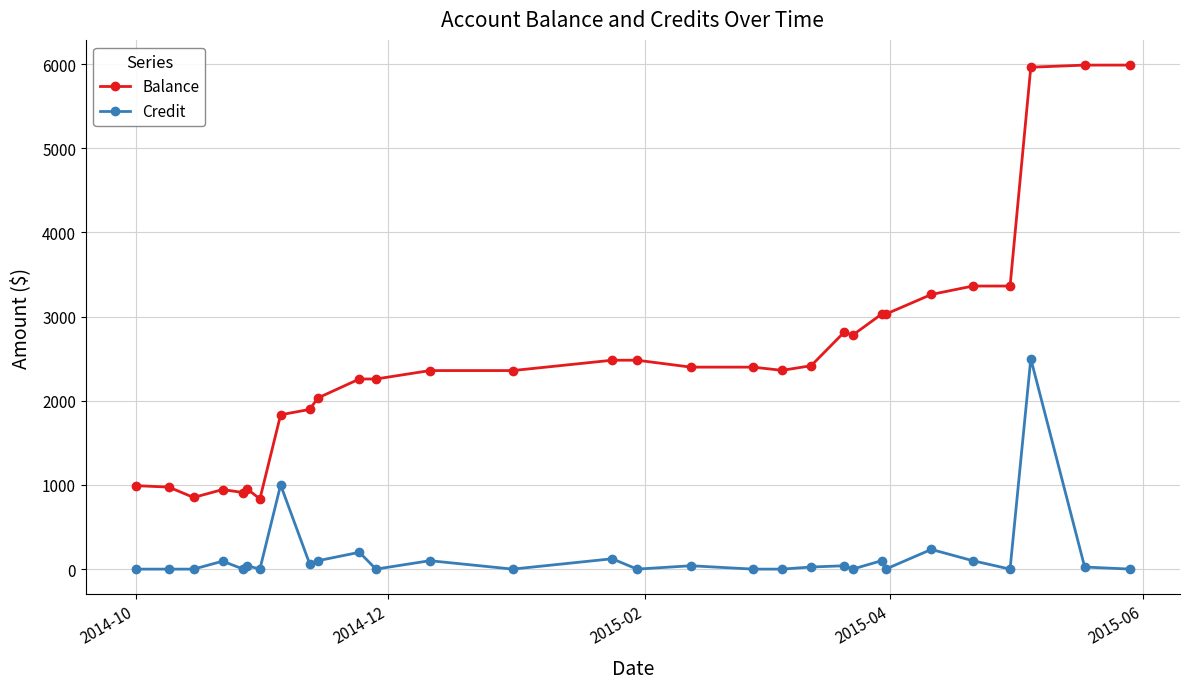

Rank the series by their maximum value, from lowest to highest.

Credit, Balance